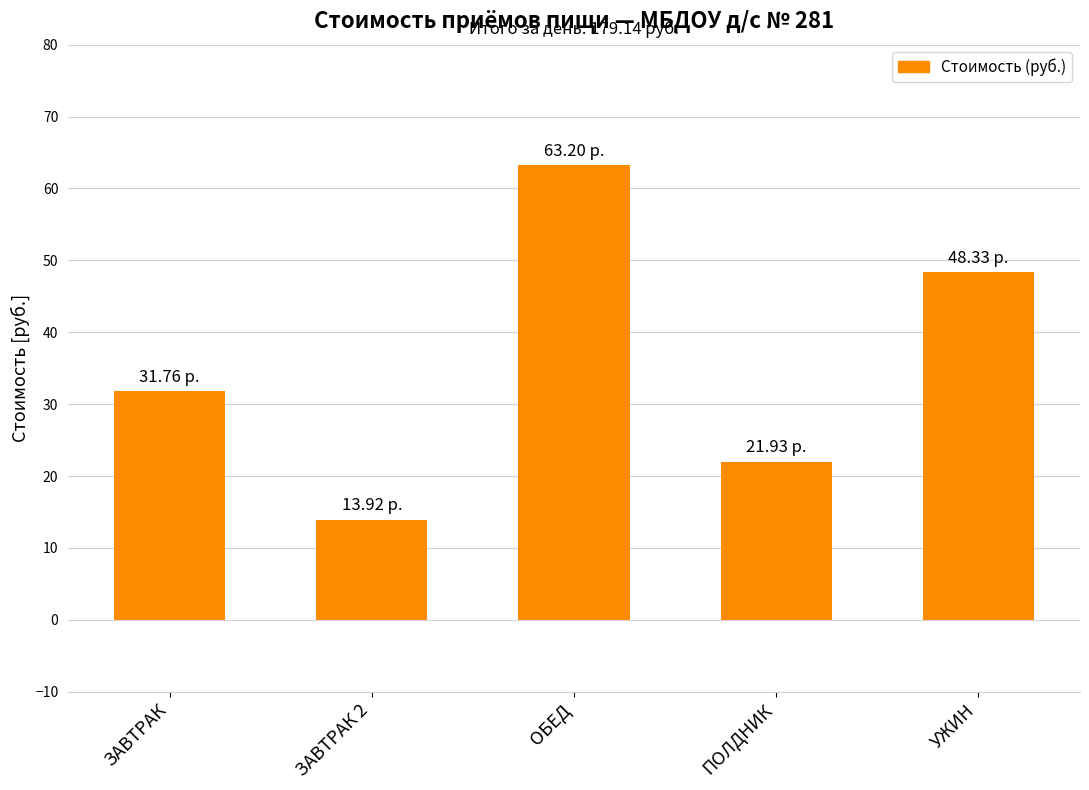

How many data points are less than 31?

2